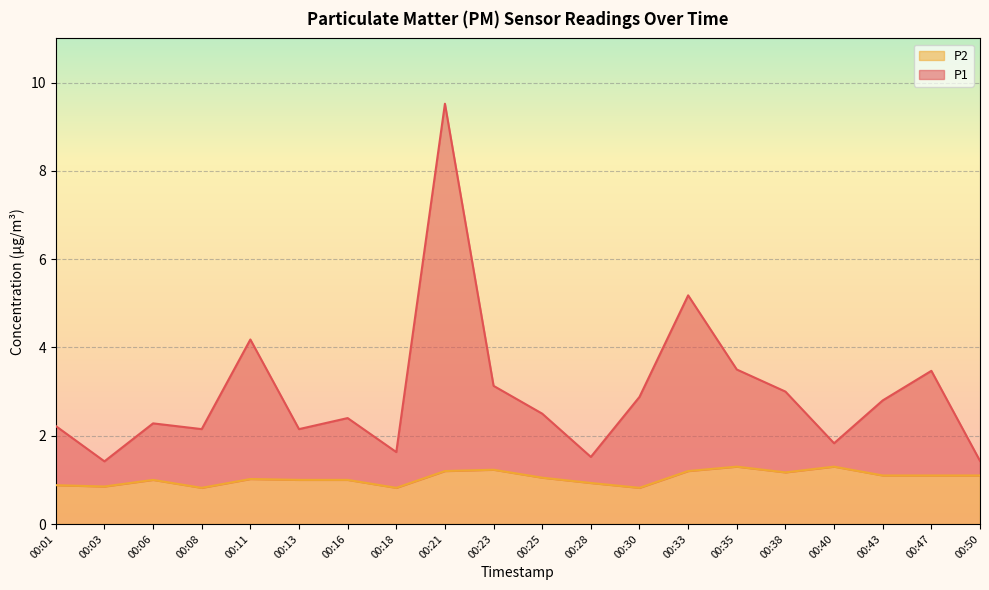

Where does the P1 series first go above 2?

00:01